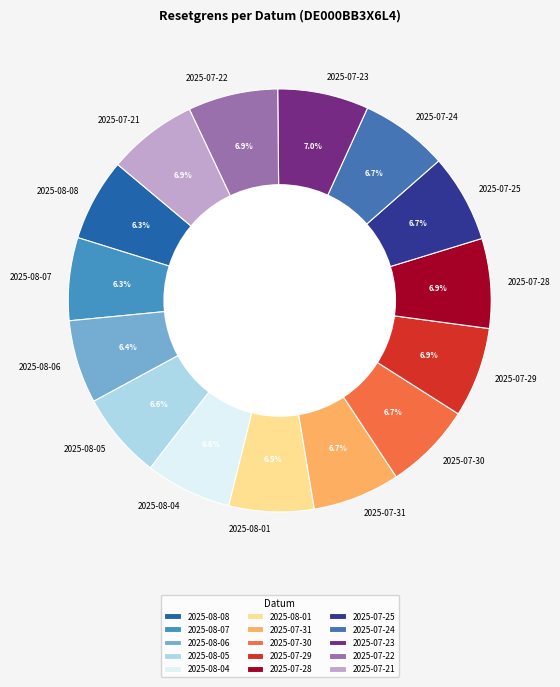

What percentage is NOT represented by 2025-08-01?

93.5%